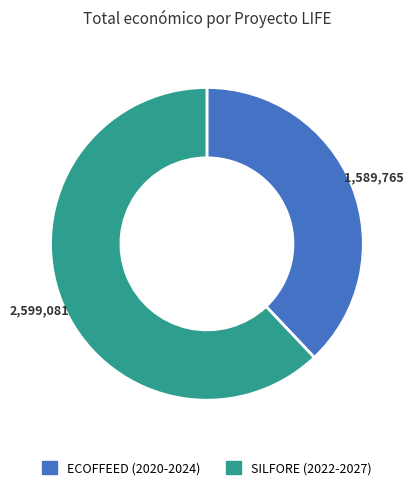

The SILFORE (2022-2027) slice represents 49% of the pie. True or false?

False